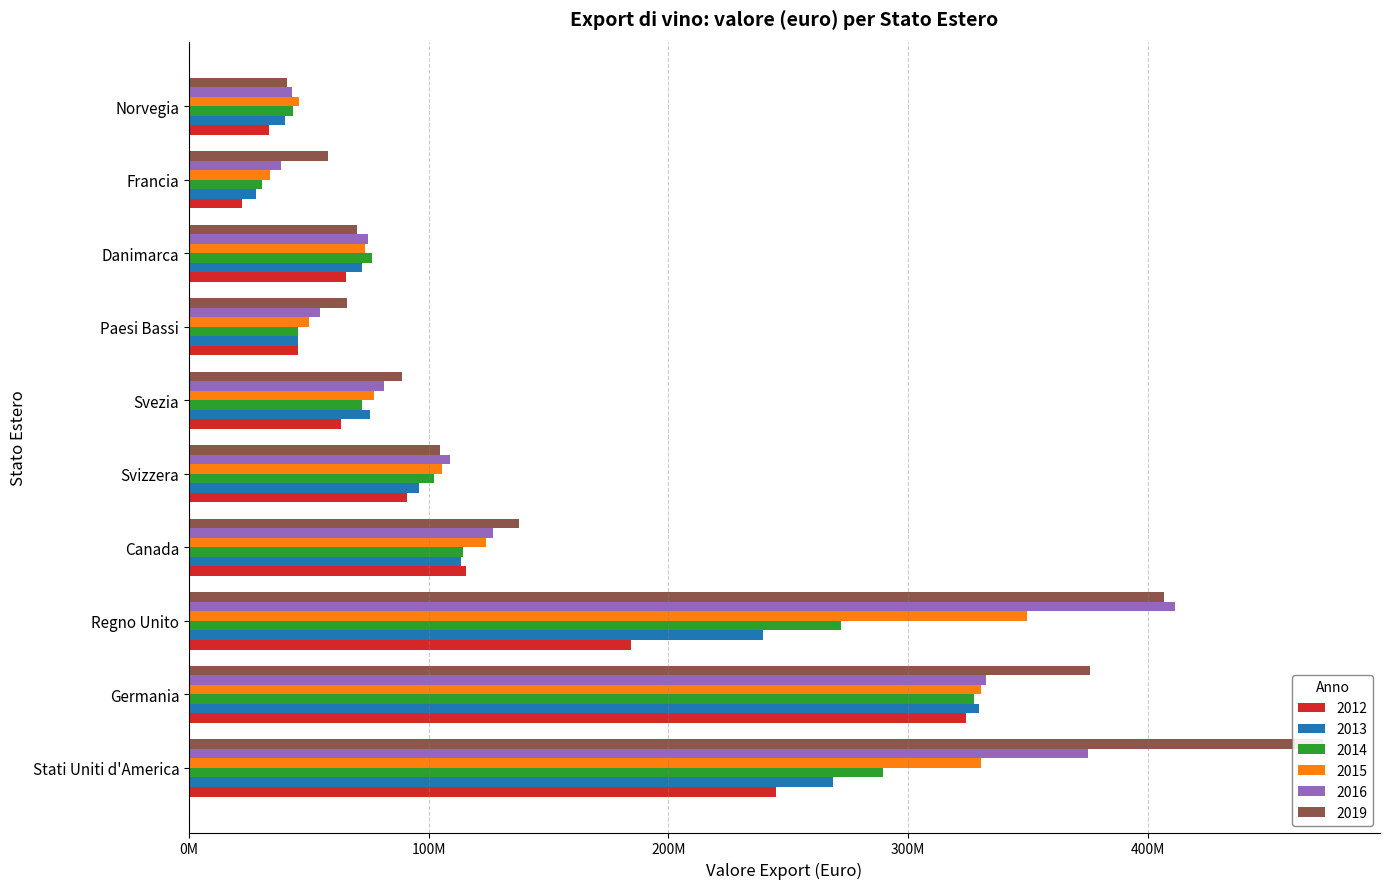

Does the chart contain stacked bars?

No